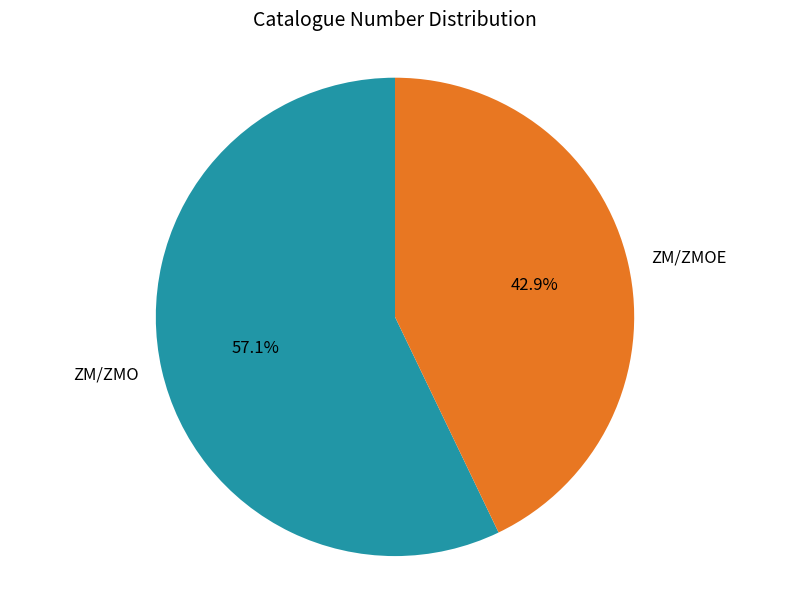

To the nearest percent, what is the average slice percentage?

50%